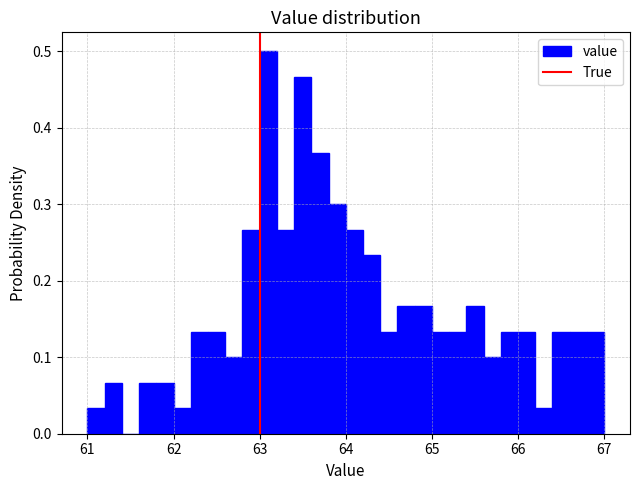

Around what value on the x-axis is the tallest bar? Give the approximate position of its centre, as read against the axis.

63.1